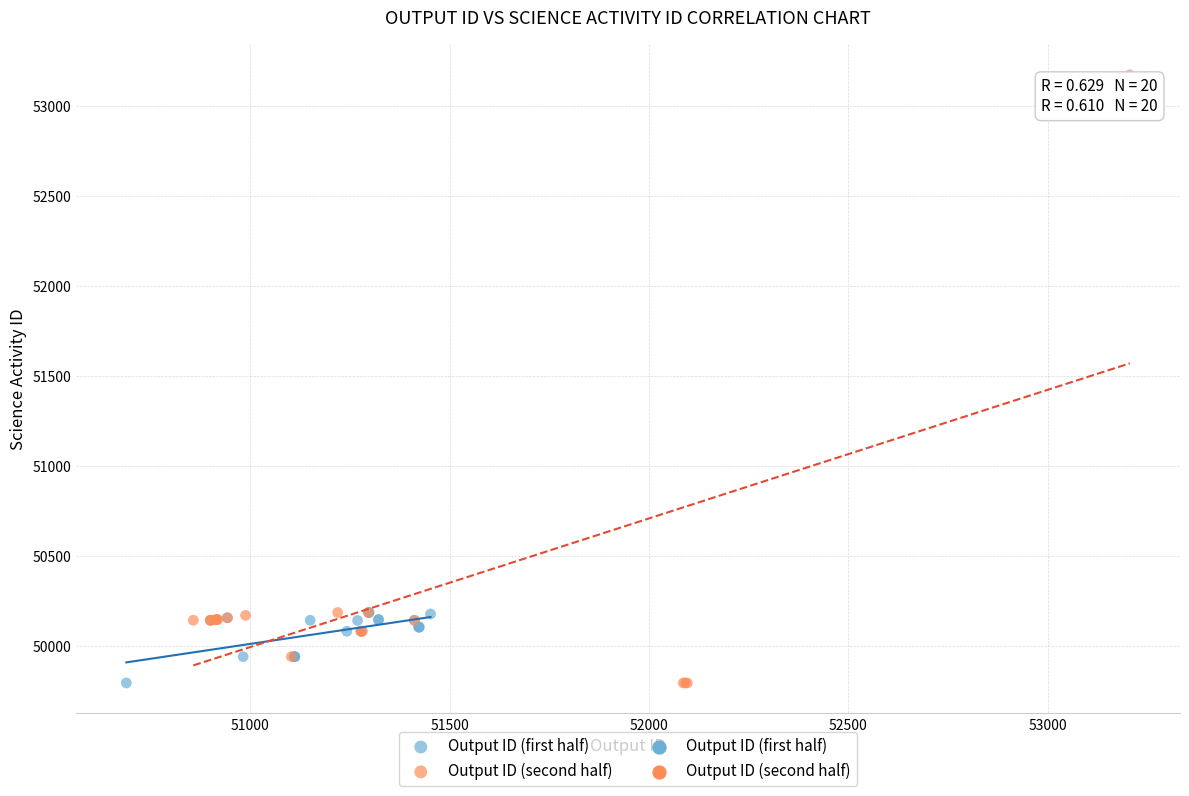

Which series has the widest spread of Y values?

Output ID (second half)